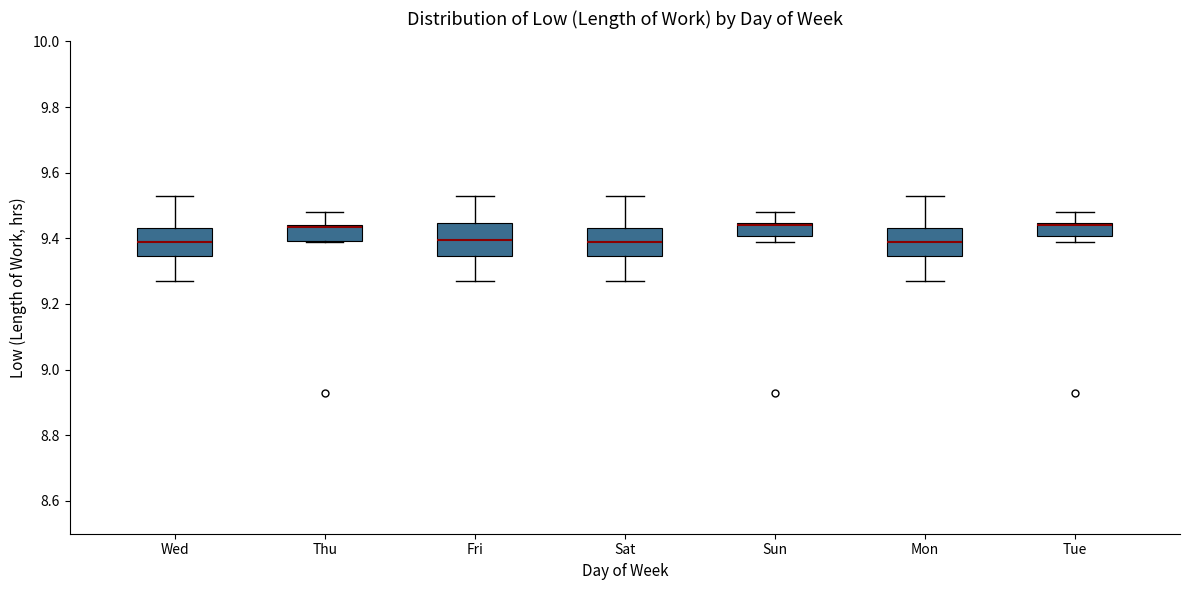

Where does the upper whisker of the box for Wed end on the y-axis? The values are not printed on the chart, so give them approximately, as read against the axis.

9.54